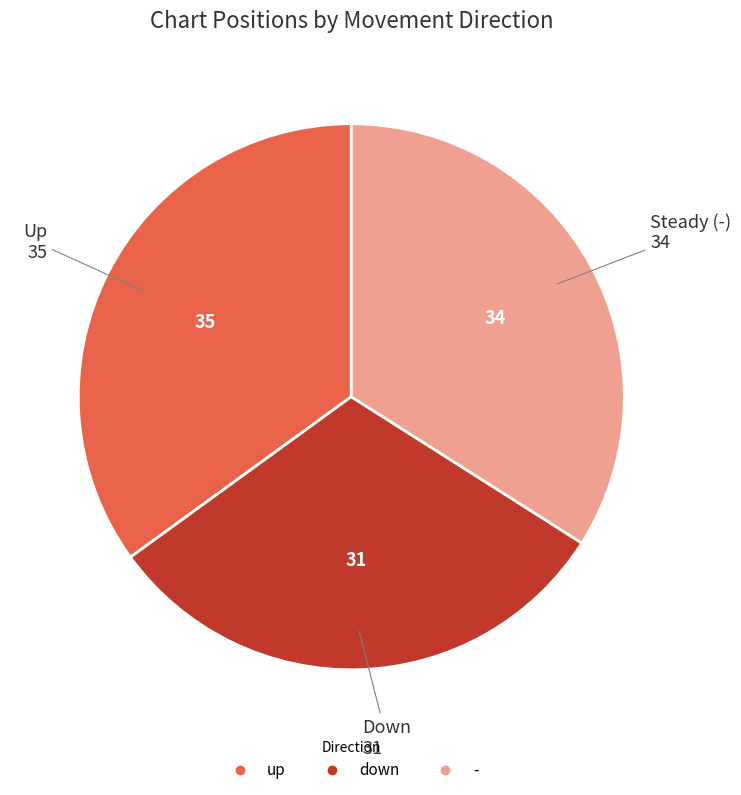

Rank the categories by value from lowest to highest.

down, -, up